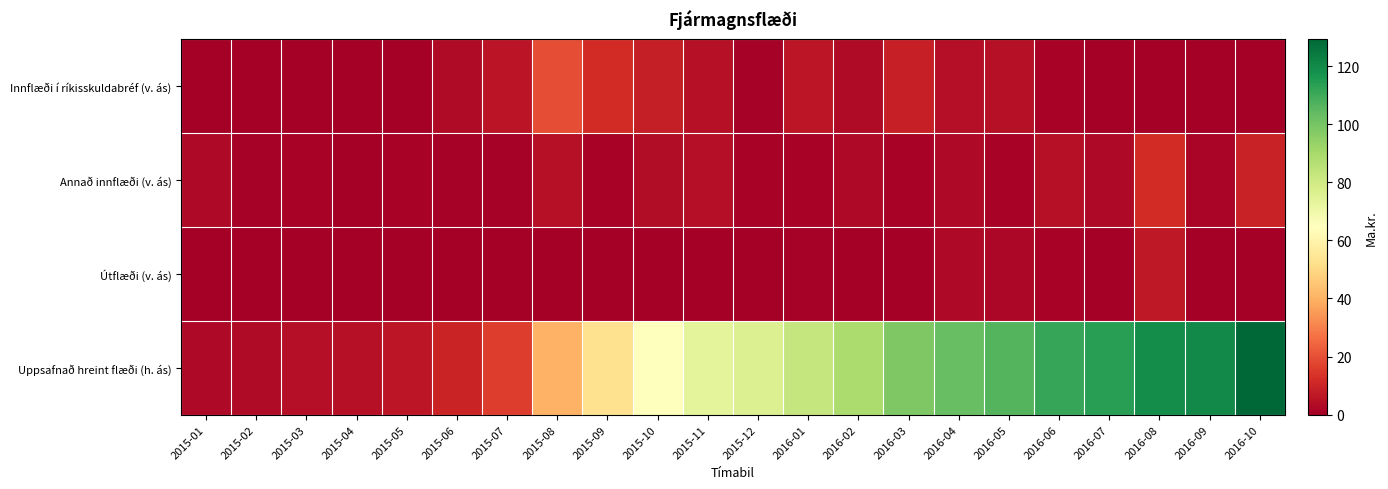

Which series has the widest spread of values?

Uppsafnað hreint flæði (h. ás)